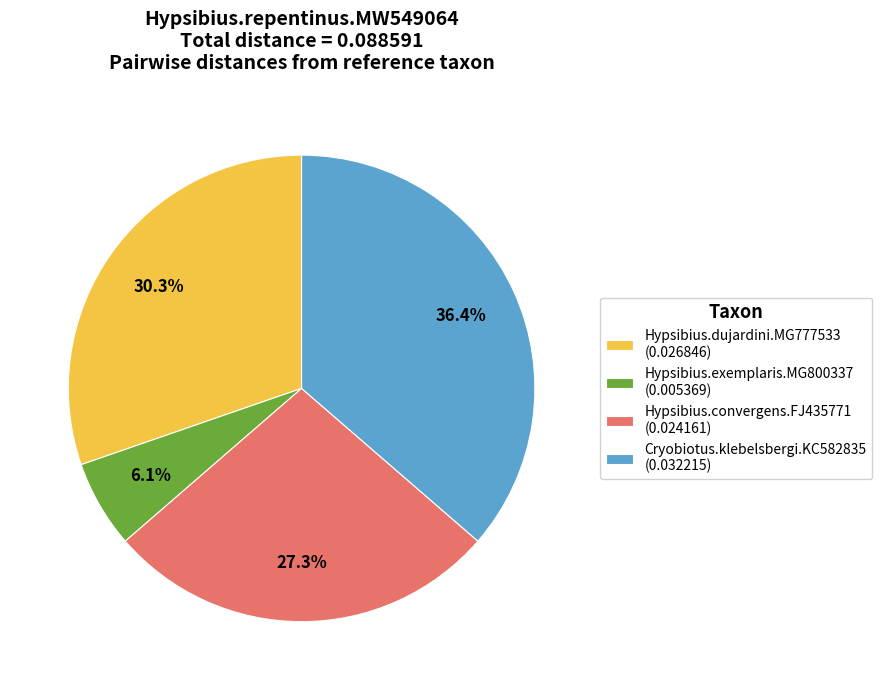

Rank the categories by value from lowest to highest.

Hypsibius.exemplaris.MG800337, Hypsibius.convergens.FJ435771, Hypsibius.dujardini.MG777533, Cryobiotus.klebelsbergi.KC582835